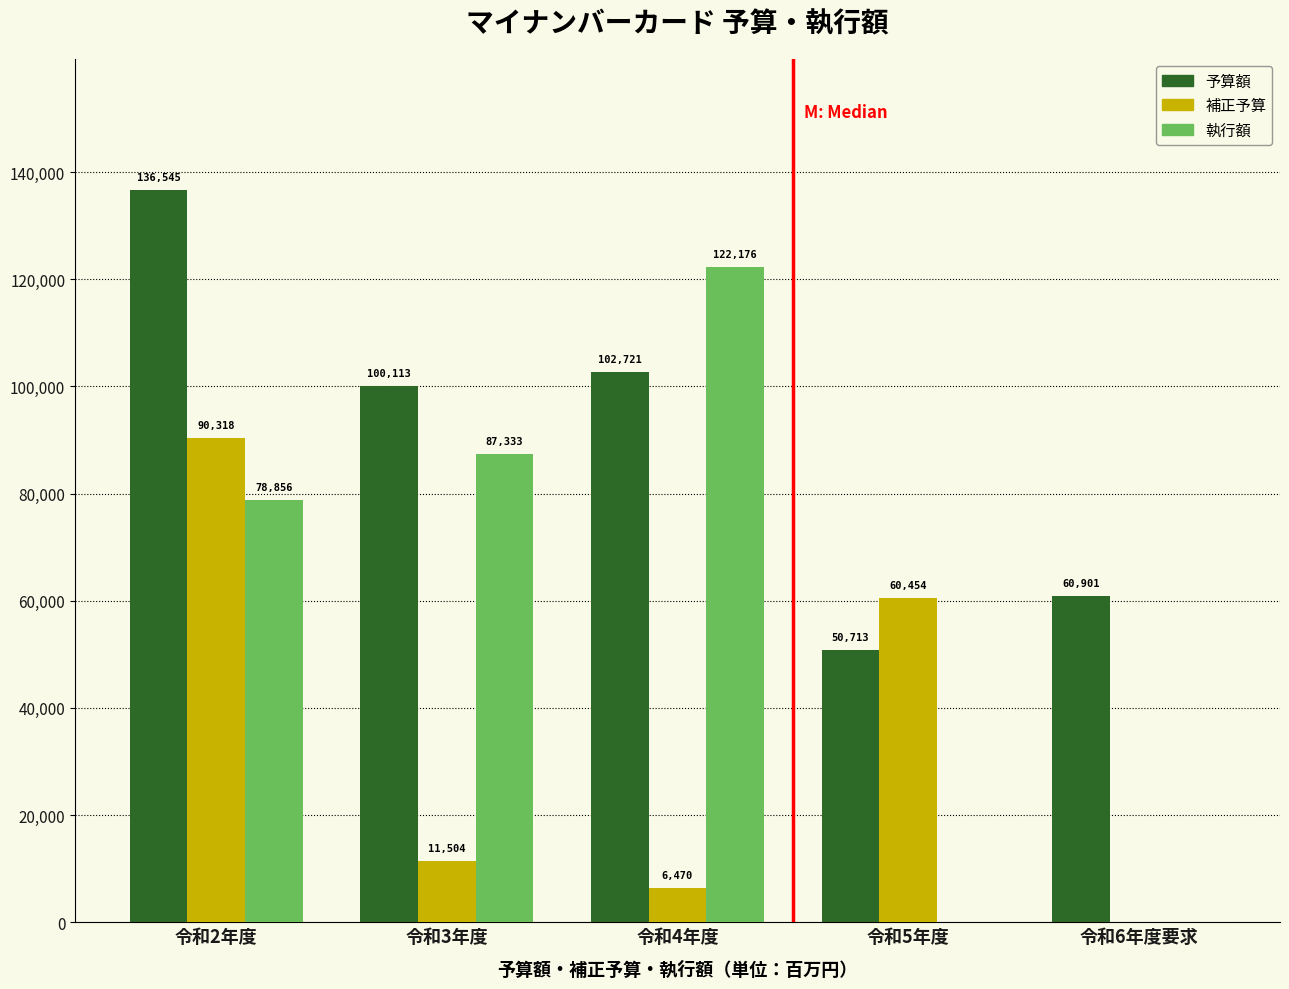

Reading left to right, extract all data points from this chart.

予算額: 令和2年度=136545	令和3年度=100113	令和4年度=102721	令和5年度=50713	令和6年度要求=60901
補正予算: 令和2年度=90318	令和3年度=11504	令和4年度=6470	令和5年度=60454	令和6年度要求=0
執行額: 令和2年度=78856	令和3年度=87333	令和4年度=122176	令和5年度=0	令和6年度要求=0